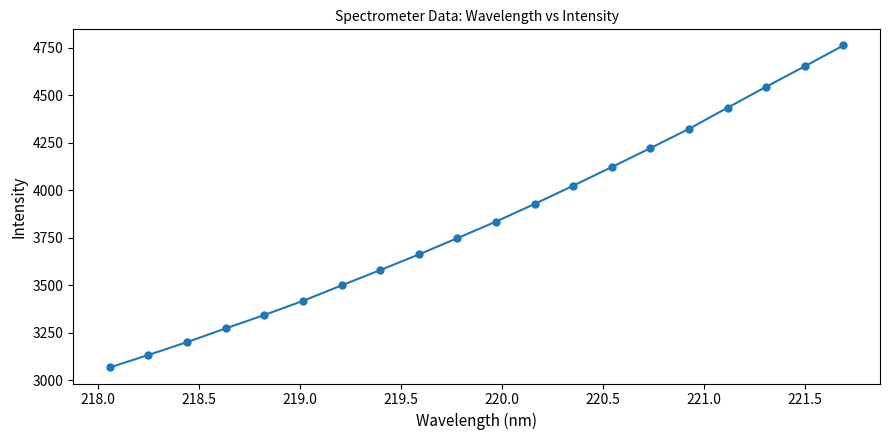

What is the value of the 12th point from the left?

3928.8